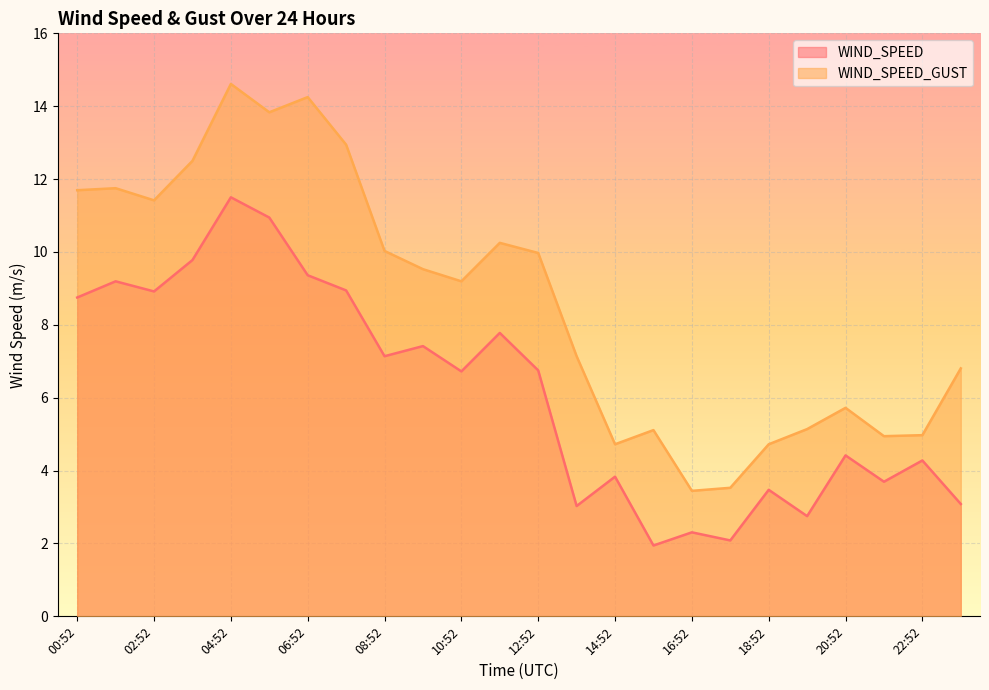

Rank the series by their average value, from highest to lowest.

WIND_SPEED_GUST, WIND_SPEED